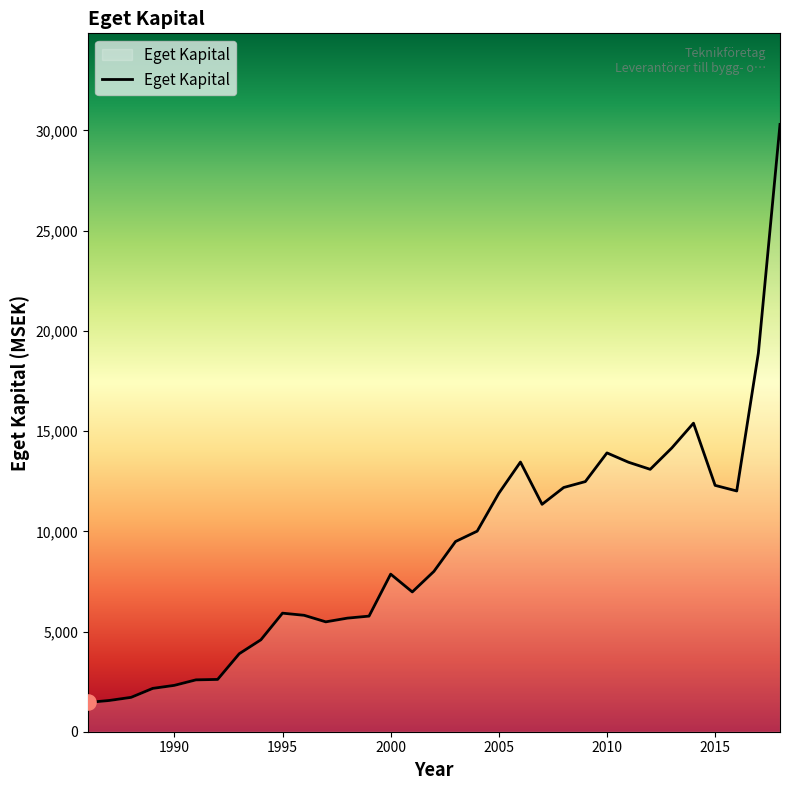

What is the difference between the maximum and minimum values?

28841.6